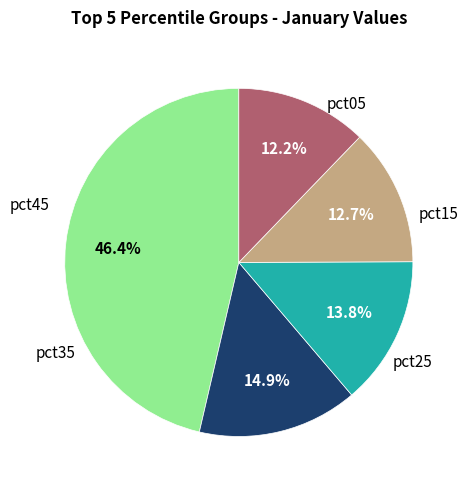

Is there a majority slice in this chart?

No